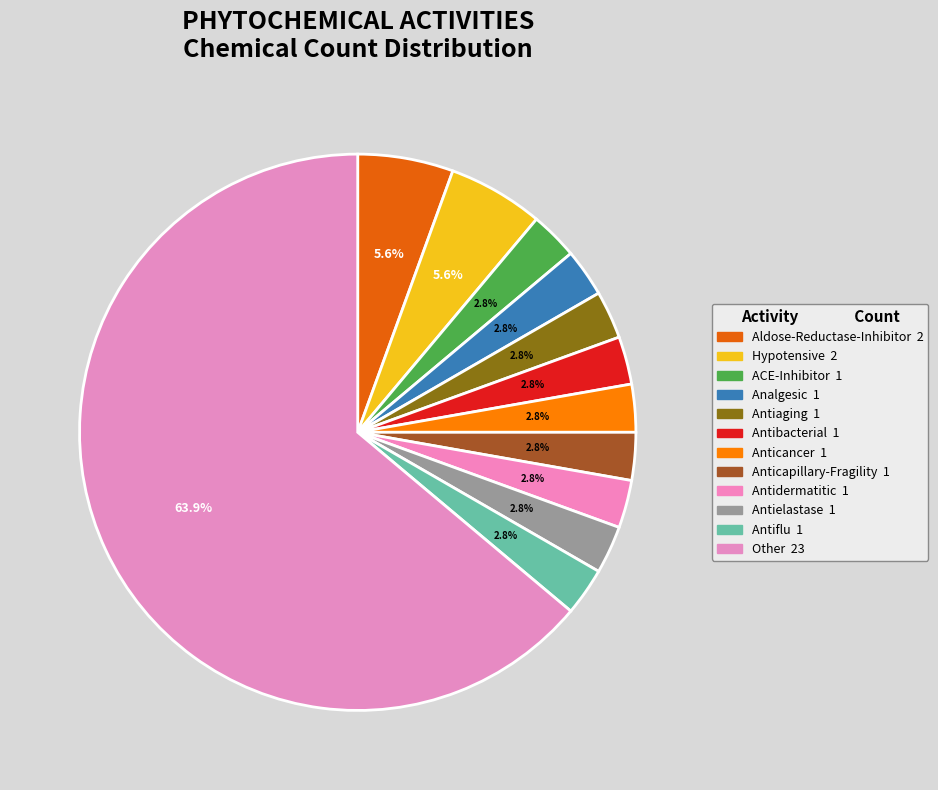

How many segments does this pie chart have?

12